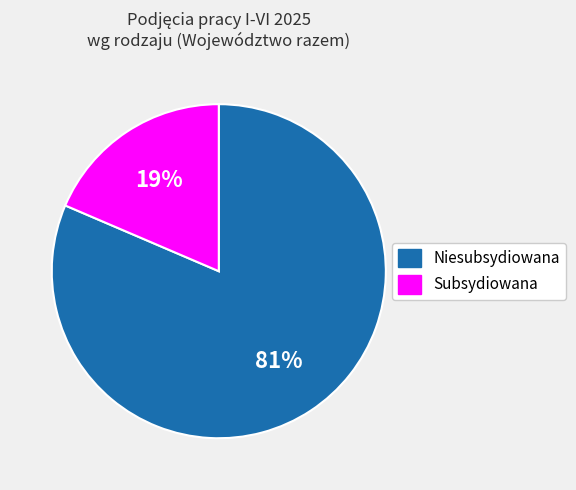

The Niesubsydiowana slice represents 69% of the pie. True or false?

False